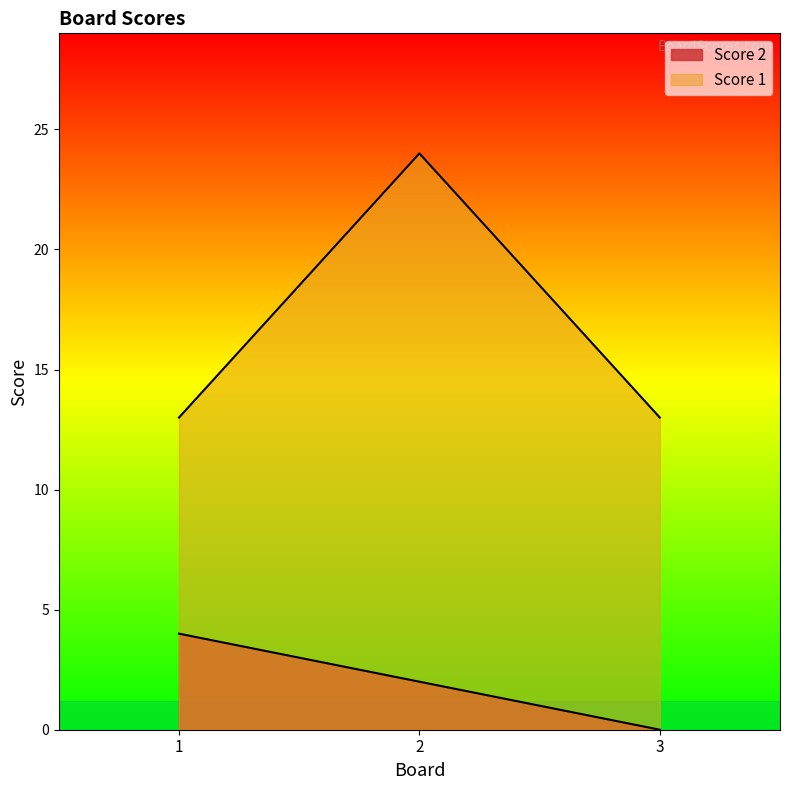

Rank the categories by Score 1 value from lowest to highest.

1, 3, 2